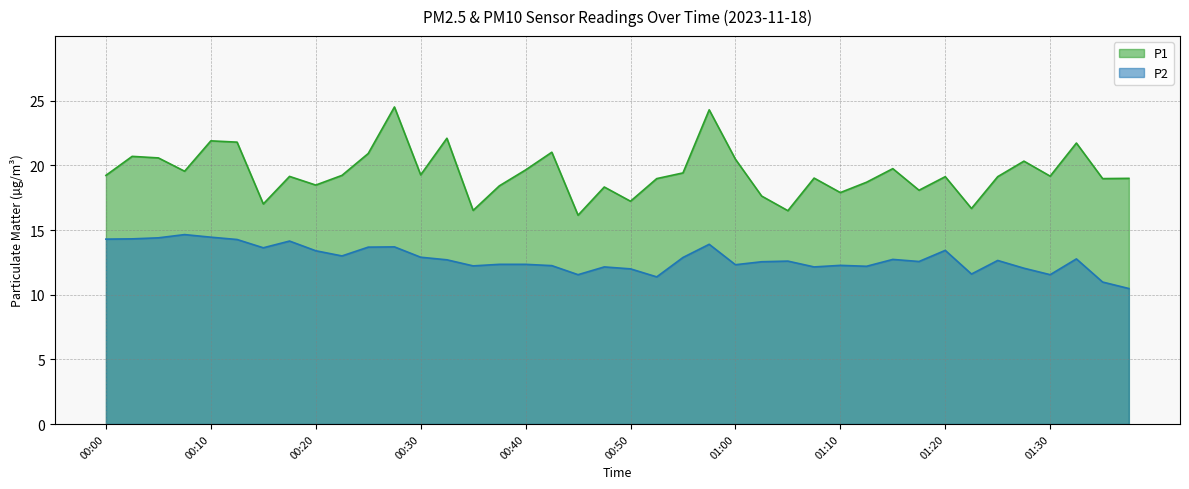

True or false: P2 and P1 cross at least once.

False